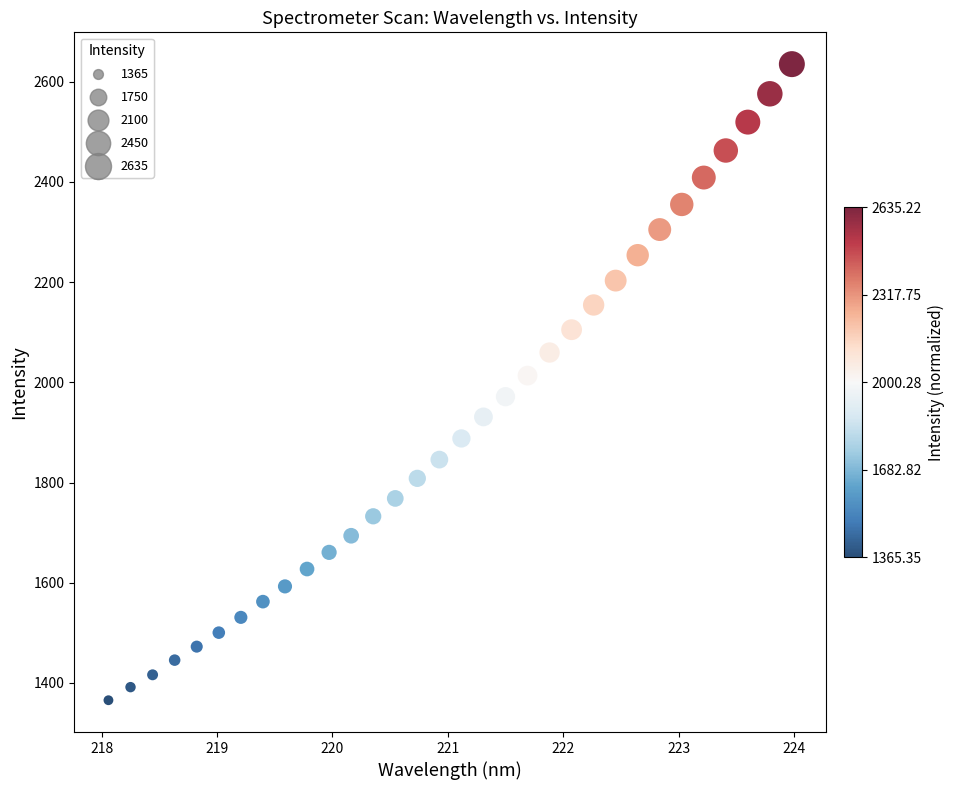

What is the range of X values (max minus min)?

5.9